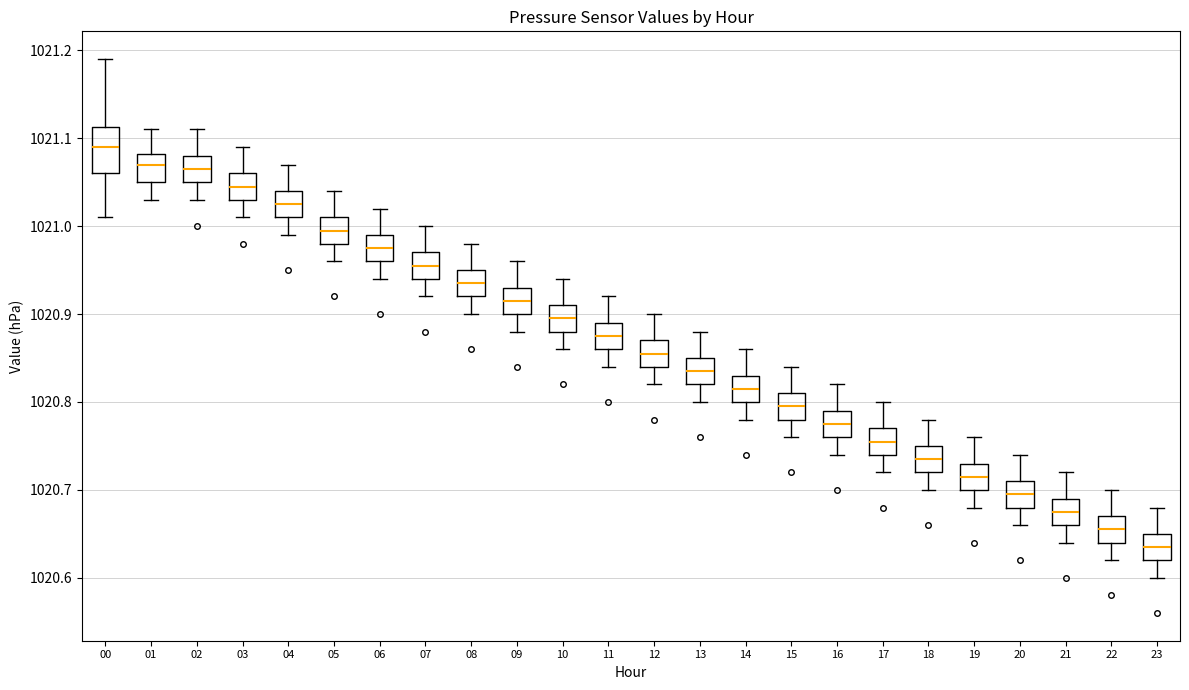

Which box is the tallest, from its lower edge to its upper edge?

00